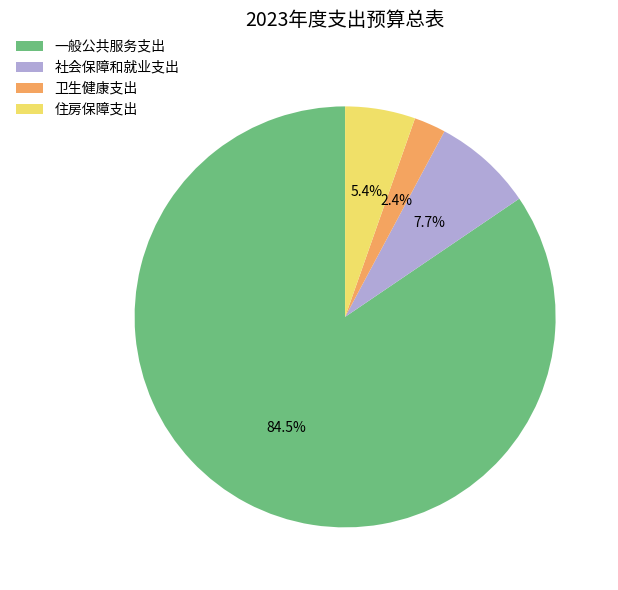

Count the number of slices in the pie.

4